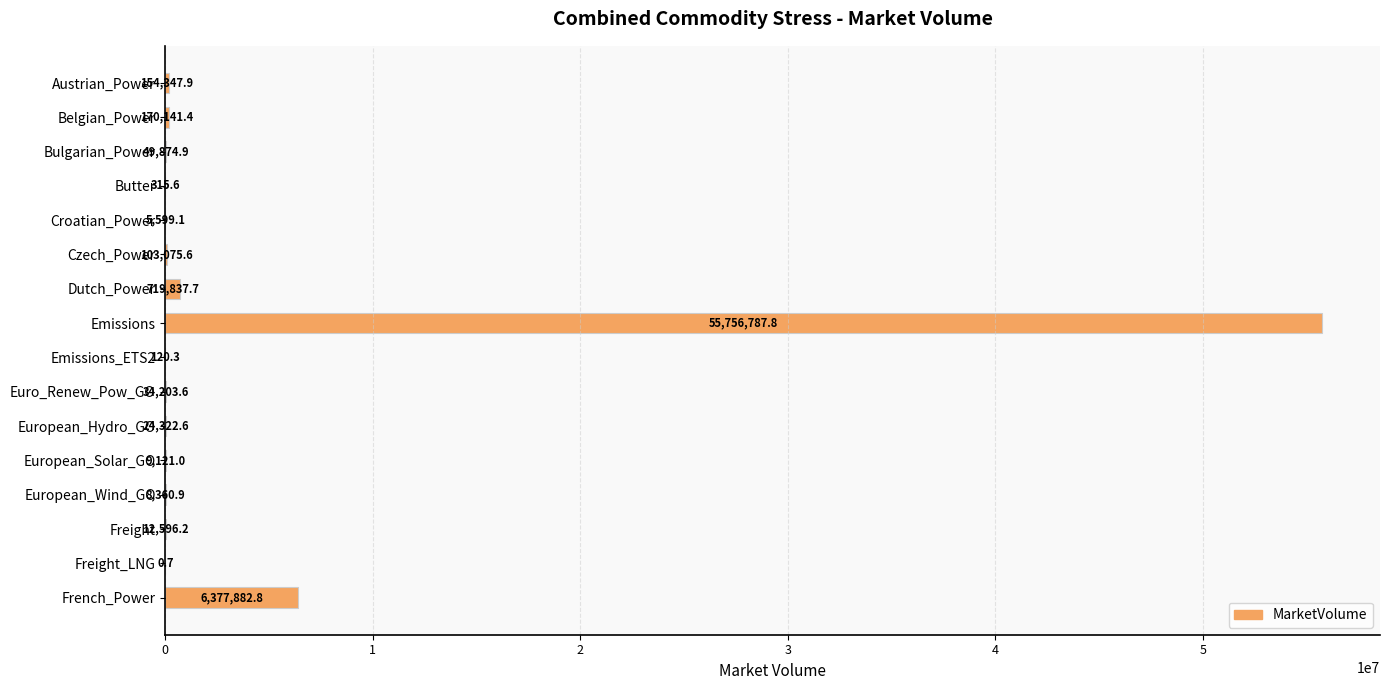

Where is the data nearest to the value 27878394?

French_Power